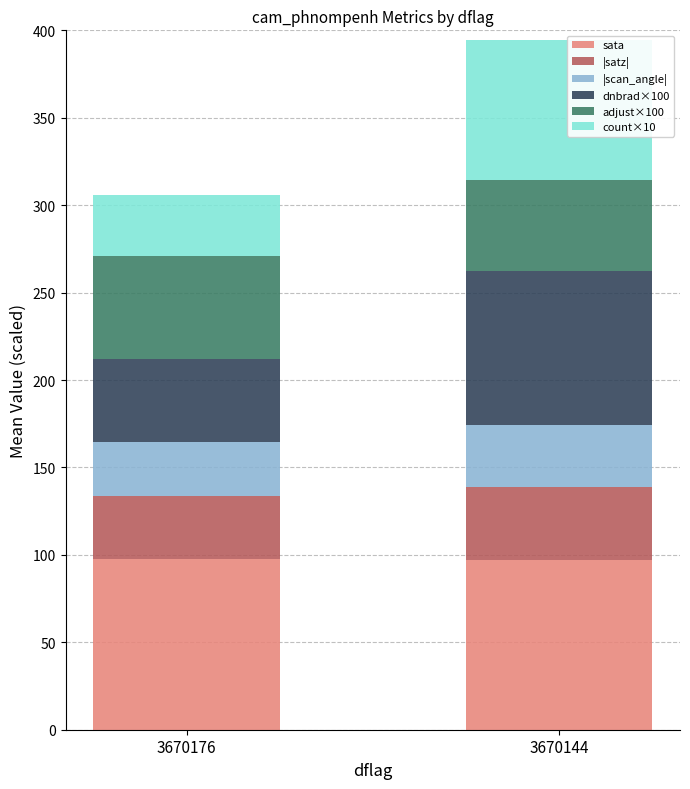

What is the sum of all sata values?

194.5